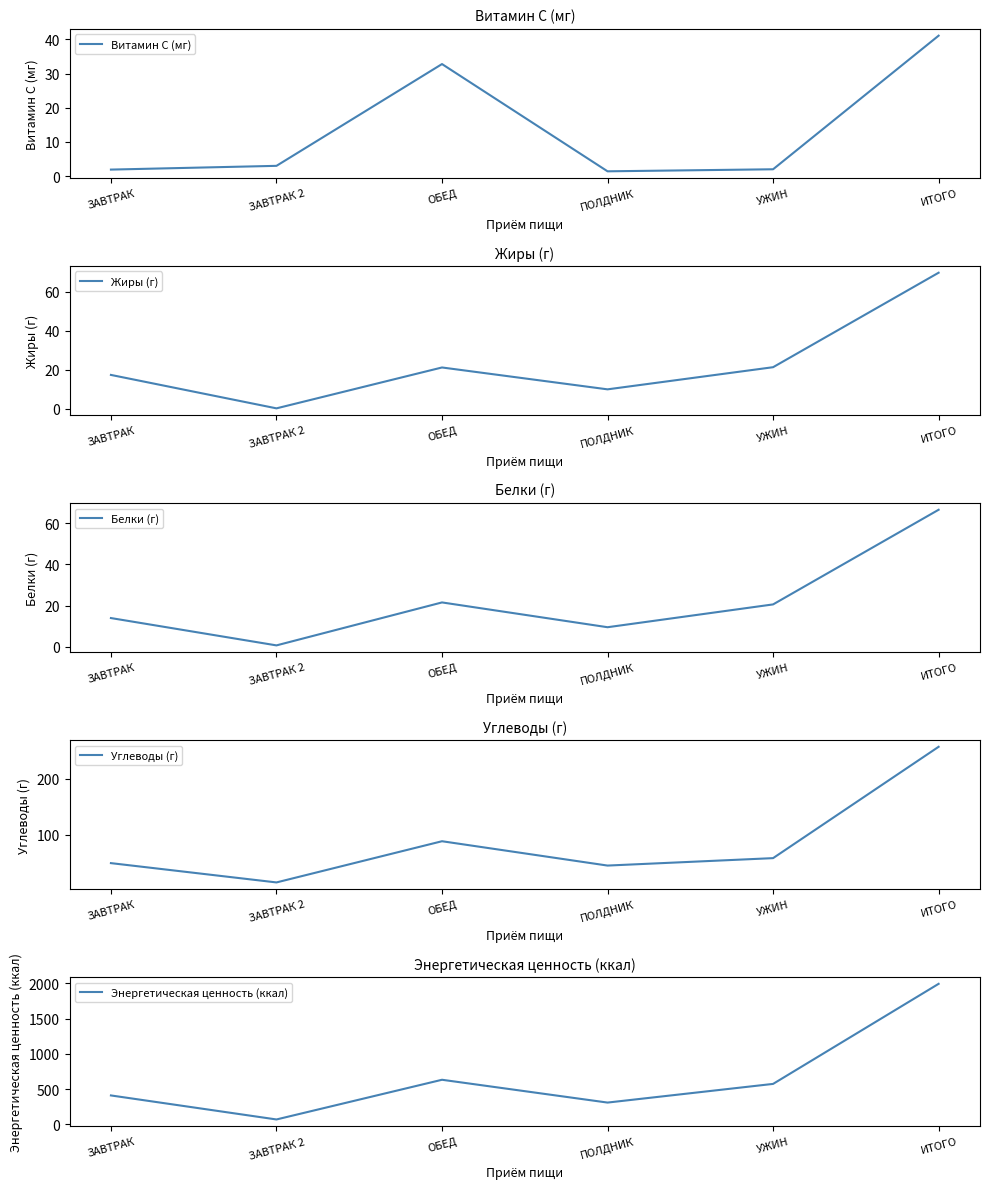

What is the average value of the Углеводы (г) series?

85.6